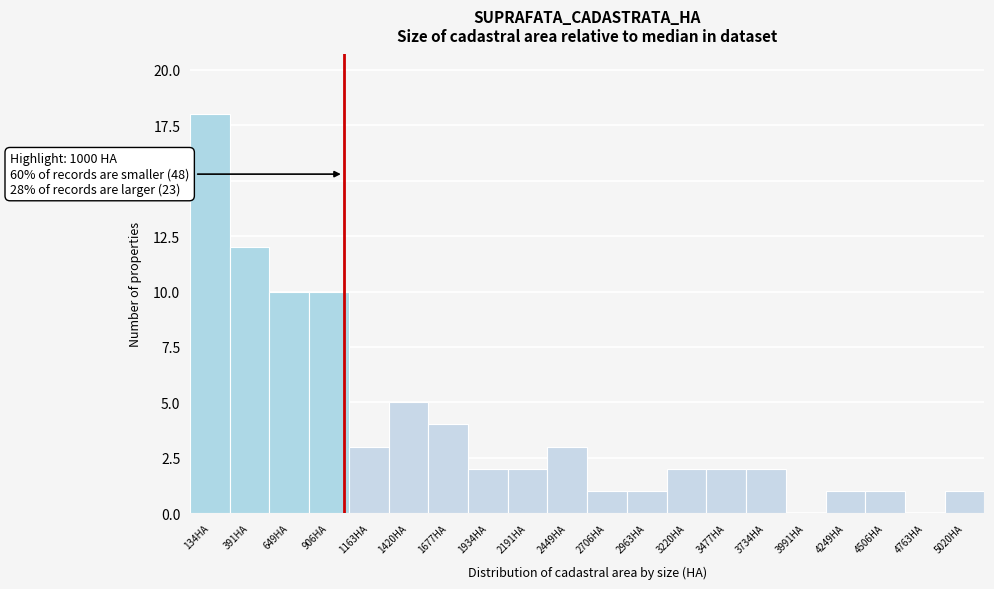

Which range on the x-axis has the tallest bar?

0 to 250